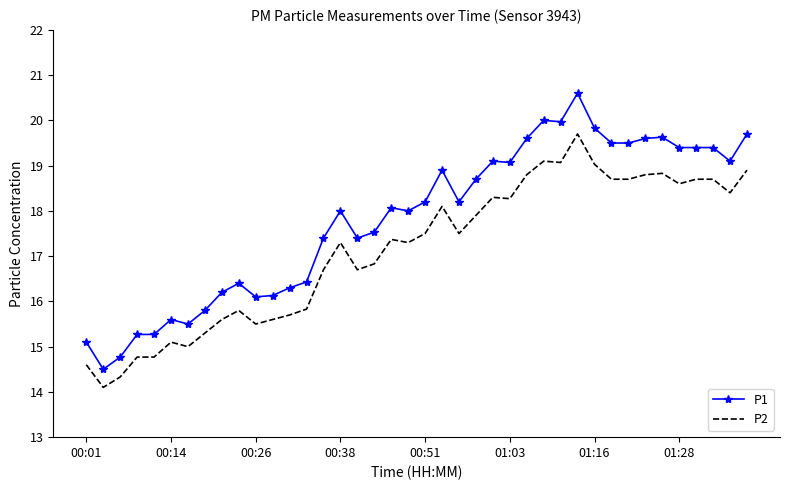

Reading right to left, what are all the values shown in this chart?

P1: 19.7	19.1	19.4	19.4	19.4	19.6	19.6	19.5	19.5	19.8	20.6	20.0	20.0	19.6	19.1	19.1	18.7	18.2	18.9	18.2	18.0	18.1	17.5	17.4	18.0	17.4	16.4	16.3	16.1	16.1	16.4	16.2	15.8	15.5	15.6	15.3	15.3	14.8	14.5	15.1
P2: 18.9	18.4	18.7	18.7	18.6	18.8	18.8	18.7	18.7	19.0	19.7	19.1	19.1	18.8	18.3	18.3	17.9	17.5	18.1	17.5	17.3	17.4	16.8	16.7	17.3	16.7	15.8	15.7	15.6	15.5	15.8	15.6	15.3	15.0	15.1	14.8	14.8	14.3	14.1	14.6